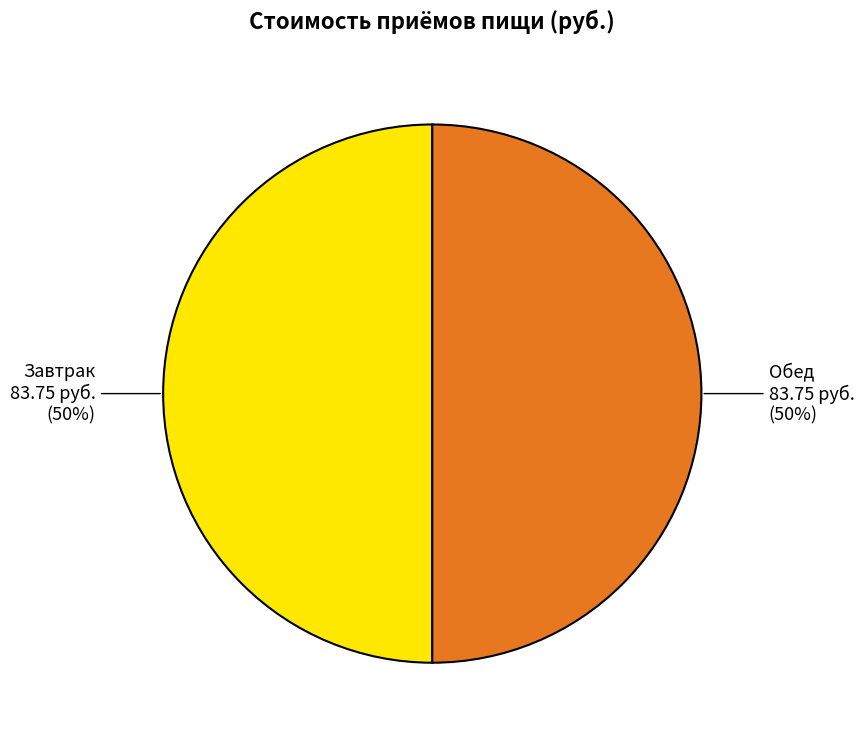

True or false: Обед accounts for 50% of the total.

True